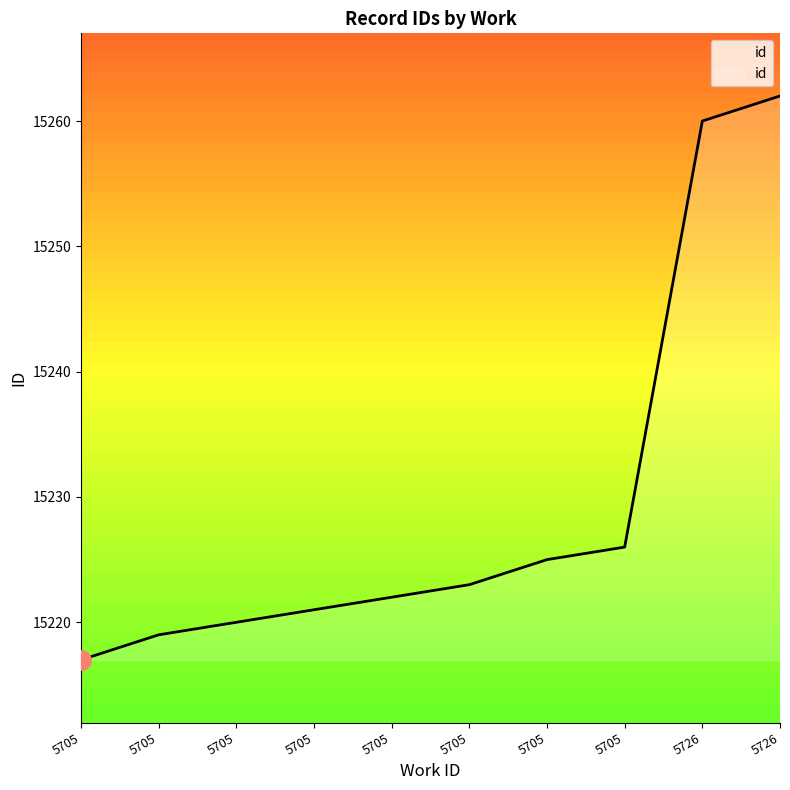

What is the average value?

15230